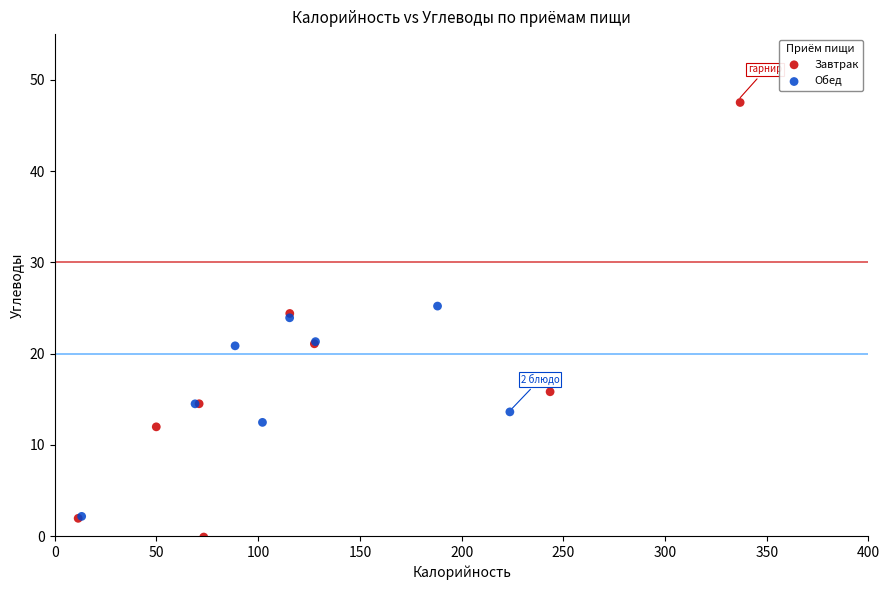

Which series contains the highest Y value?

Завтрак